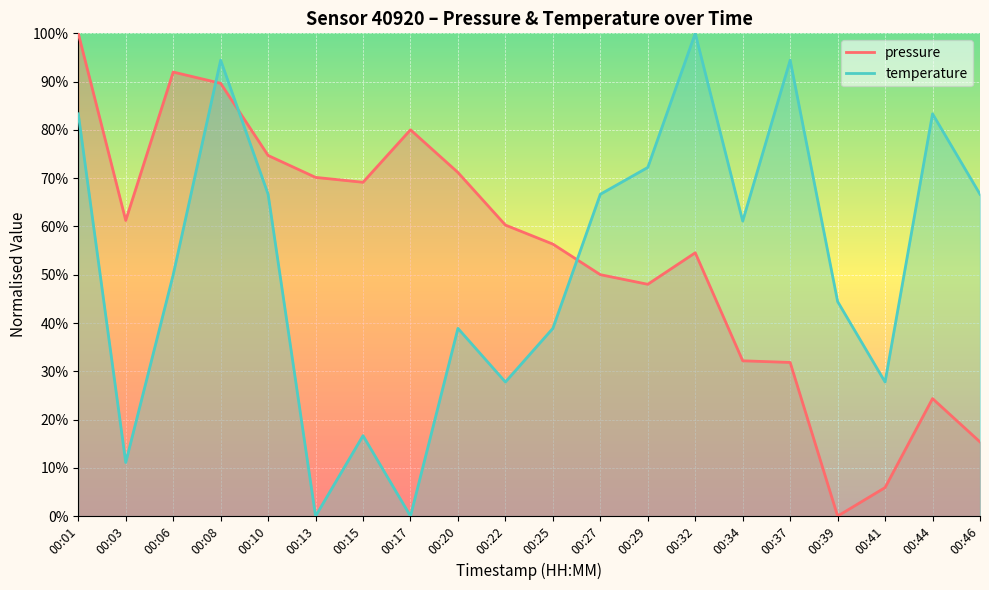

In pressure, how many points are higher than both neighbors (excluding endpoints)?

4